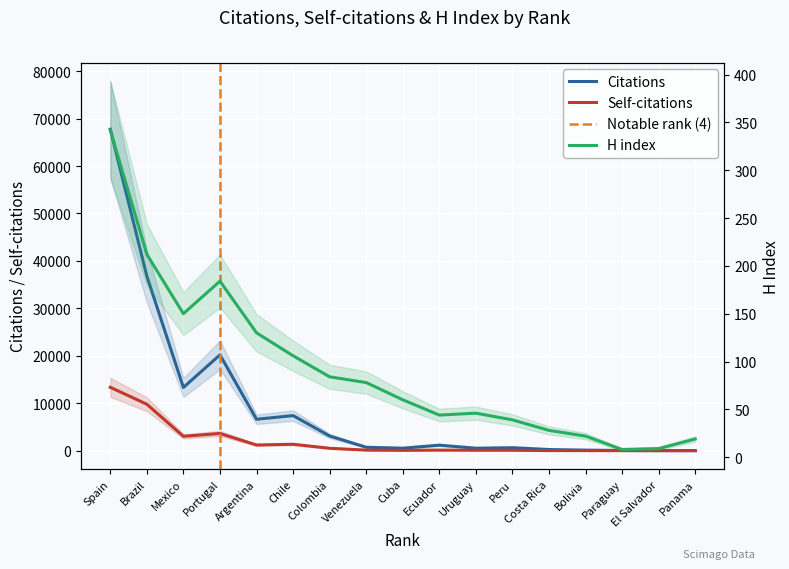

What is the value of the H index point at the 1st from the left?

342